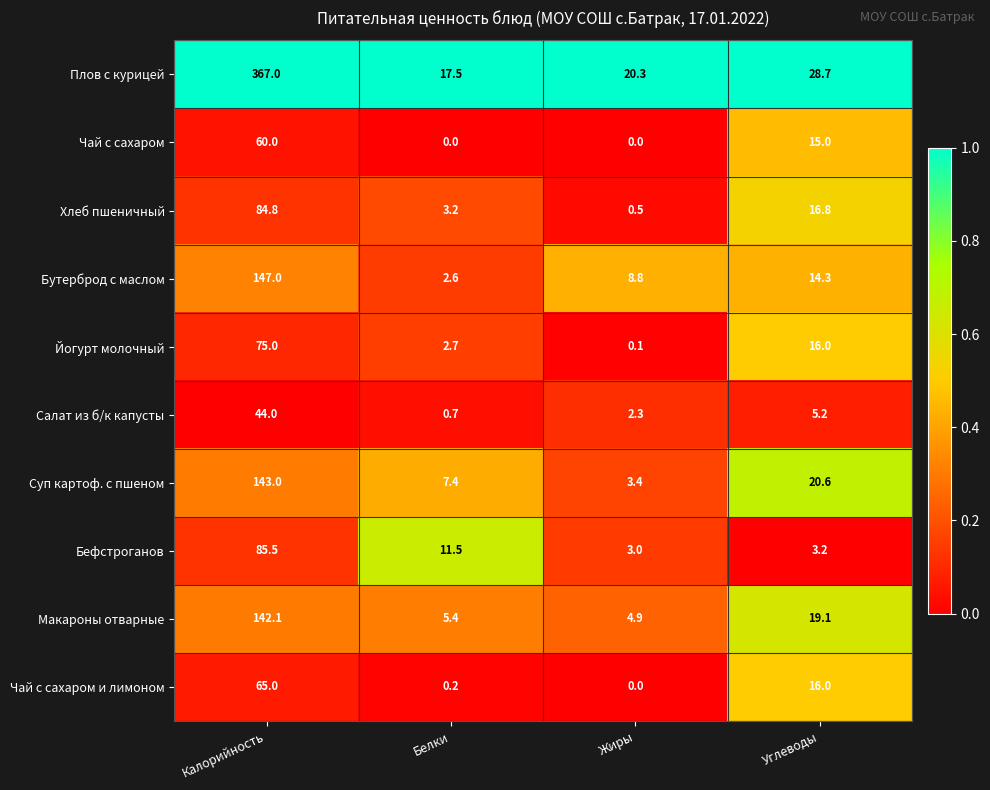

True or false: Бефстроганов has a value of 3.2 at Углеводы.

True